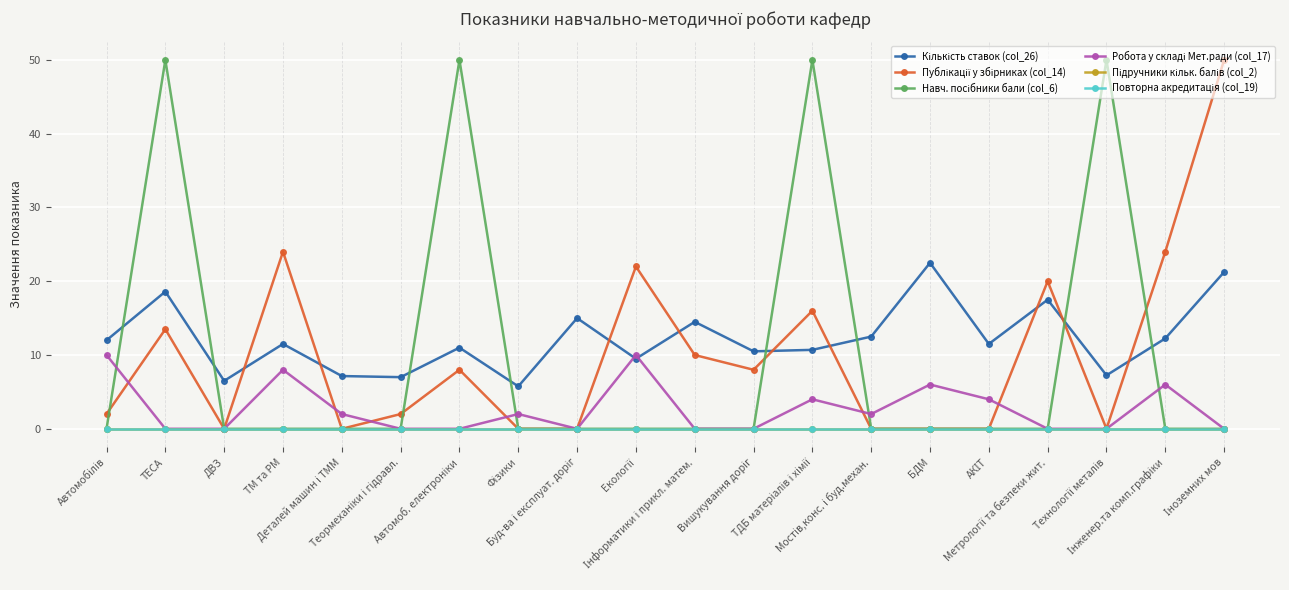

True or false: Навч. посібники бали (col_6) and Повторна акредитація (col_19) cross at least once.

False